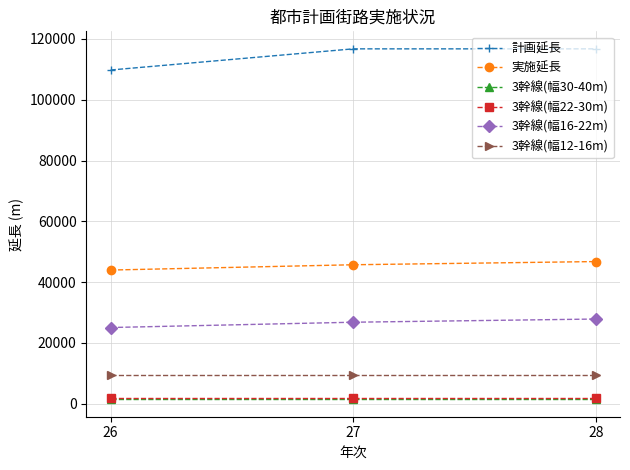

Is this an area chart (filled region under the line)?

No